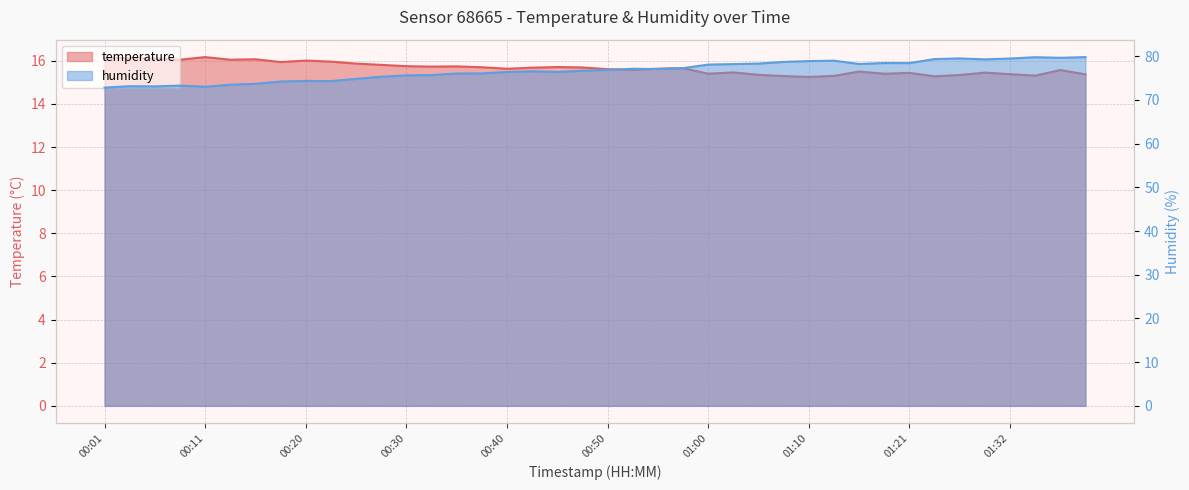

What is the sum of all humidity values?

3066.1